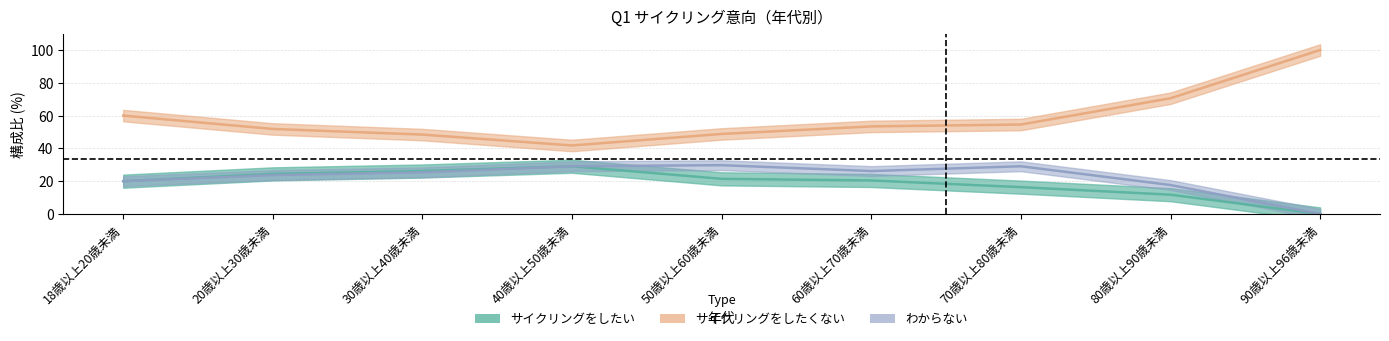

Which category has the lowest value across all series?

90歳以上96歳未満